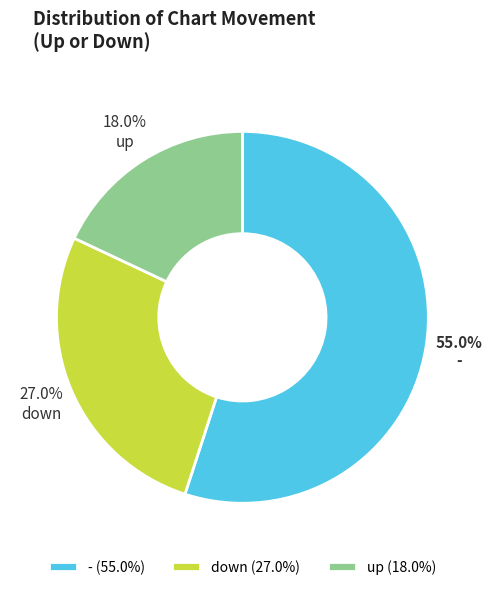

Combined, do - and up account for over 50%?

Yes